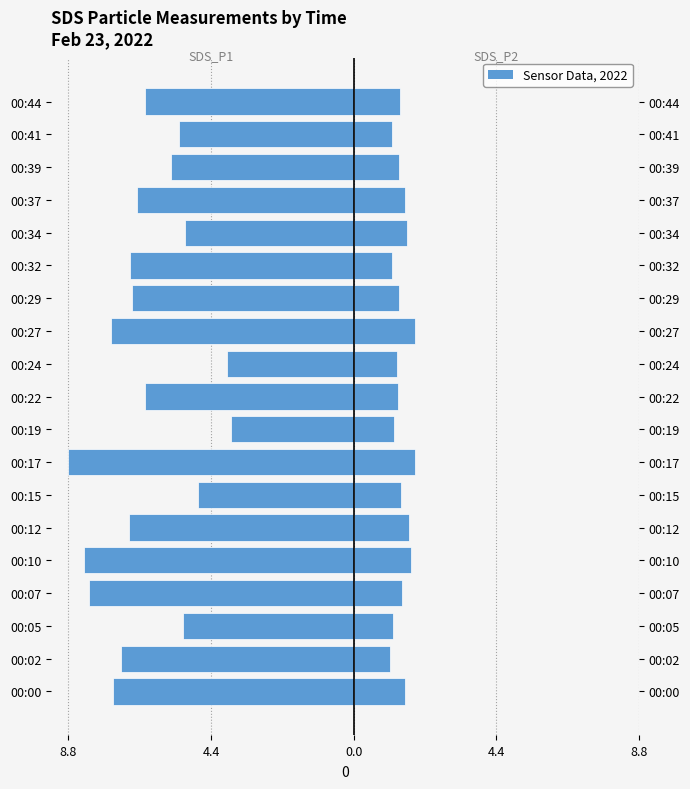

What is the value of the SDS_P2 bar at the 10th from the left?

1.4